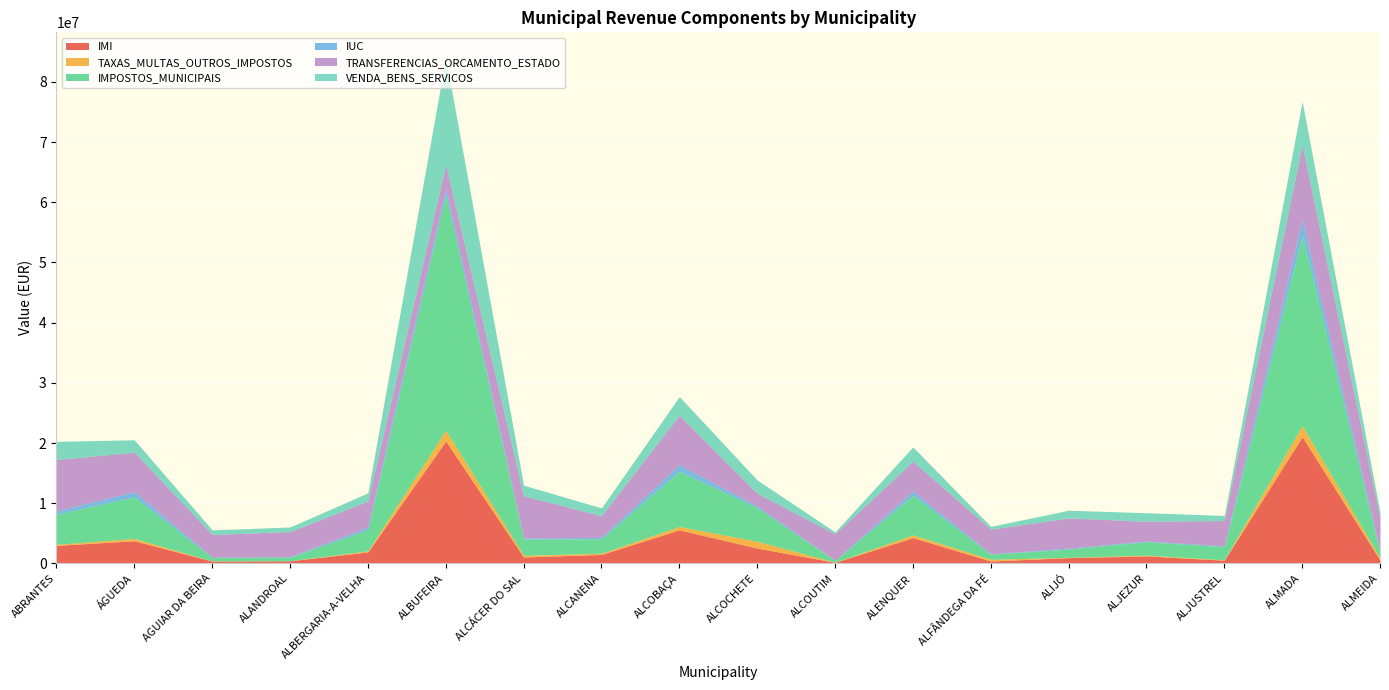

Reading left to right, transcribe all the data shown in this chart.

IMI: 2995737.1	3764253.7	383337.4	425032.9	1906425.7	20329349.3	1059441.7	1492514.4	5576729.4	2545426.7	181218.7	4284654.9	390599.3	957334.6	1241467.4	532237.8	21049083.5	555811.4
TAXAS_MULTAS_OUTROS_IMPOSTOS: 177992.9	375570.9	28831.9	10449.5	181002.9	1788153.9	287657.0	194652.5	553037.4	1132200.9	25260.1	450084.4	293168.0	50326.5	133069.9	77996.4	1848721.5	359171.6
IMPOSTOS_MUNICIPAIS: 4991178.0	6903886.7	555294.9	608153.1	3491973.8	39103765.8	2696025.1	2402336.6	9194087.3	5575278.3	278683.0	6581580.0	843906.4	1378440.9	2240475.9	2161041.2	31541276.7	1043469.5
IUC: 573502.8	859881.8	79917.3	68966.9	455258.1	1036216.7	180574.2	239938.8	1092709.5	270715.5	32650.7	713873.2	61744.8	157435.8	95808.2	150631.1	2679839.9	93967.8
TRANSFERENCIAS_ORCAMENTO_ESTADO: 8508429.0	6578649.0	3756204.0	4178954.4	4333428.0	3977064.0	7003116.0	3594922.2	8203068.0	2120078.5	4399209.0	4929786.0	4097755.1	5005817.5	3286314.0	4203189.0	12428055.0	5445252.0
VENDA_BENS_SERVICOS: 3031969.6	2056934.1	763917.0	754638.8	1362034.6	17795045.4	1781341.6	1300319.7	3109111.5	2227139.7	315414.9	2387439.5	460778.1	1288162.9	1421597.8	835894.7	7190850.6	1022281.5